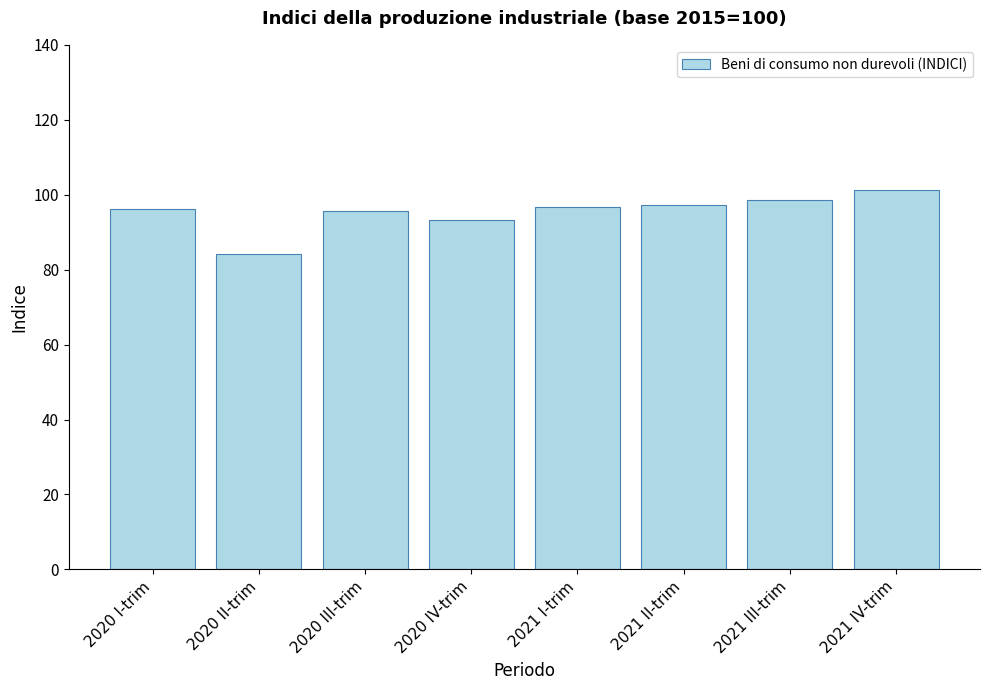

Read the value at 2020 III-trim.

95.6